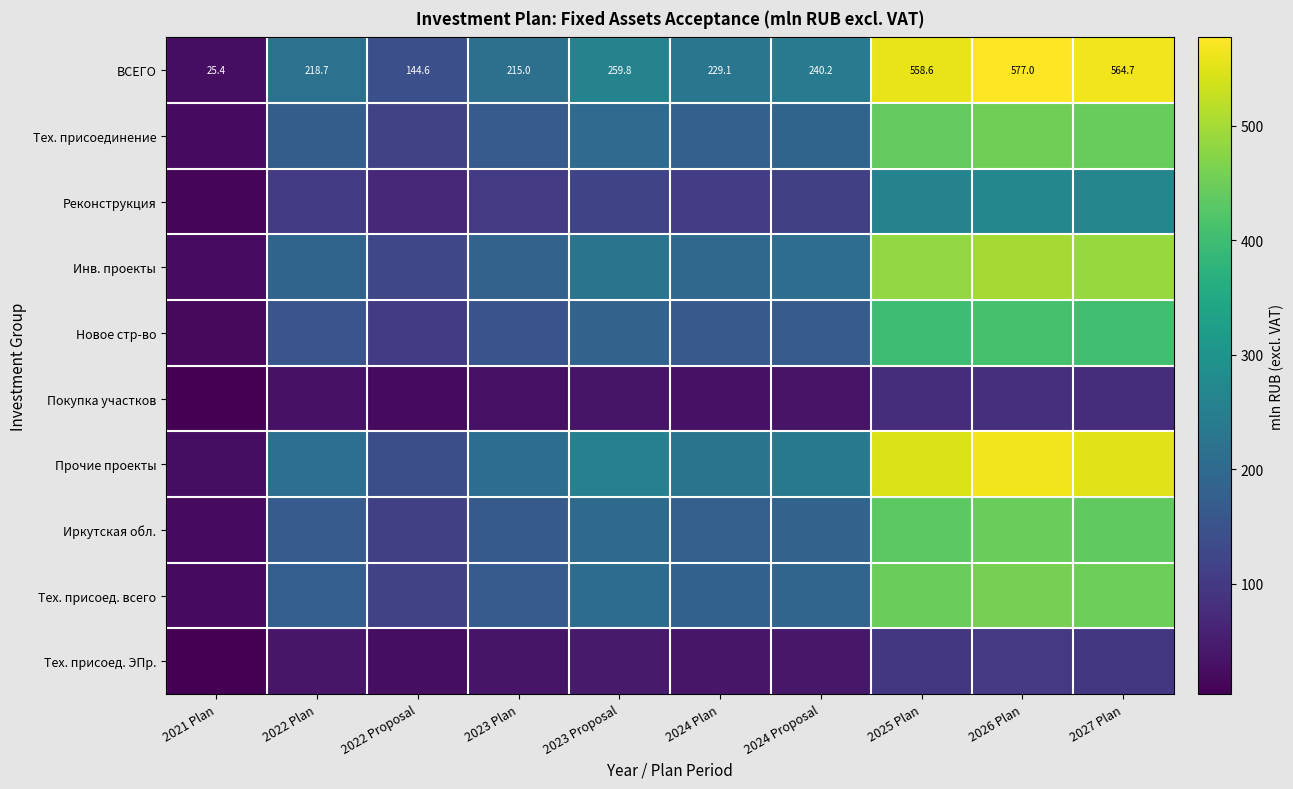

What is the maximum value for Тех. присоед. ЭПр.?

99.1